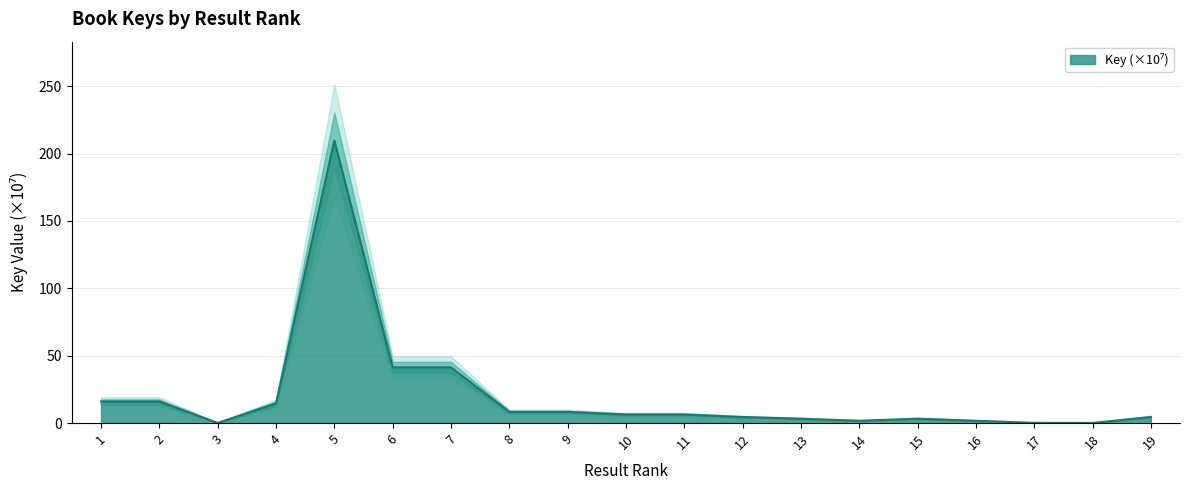

List the labels in order of value, smallest first.

3, 18, 17, 16, 14, 15, 13, 19, 12, 11, 10, 9, 8, 4, 2, 1, 7, 6, 5